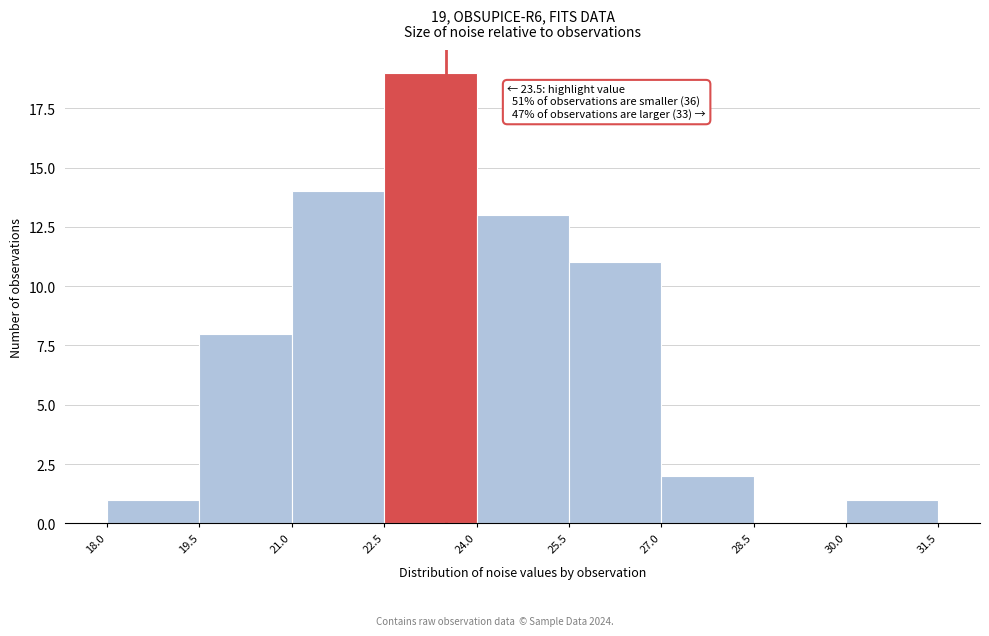

Over which range of the x-axis is the bar tallest?

22.5 to 24.0